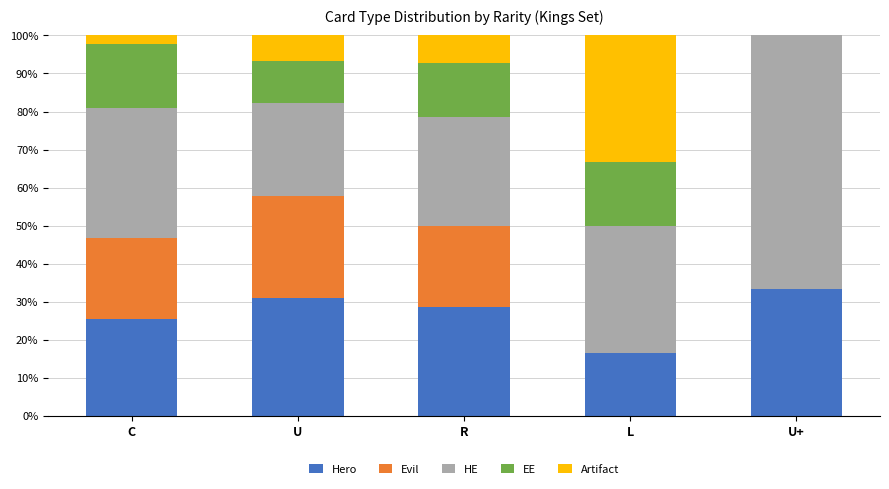

The Hero series shows 33.3 at U+. True or false?

True